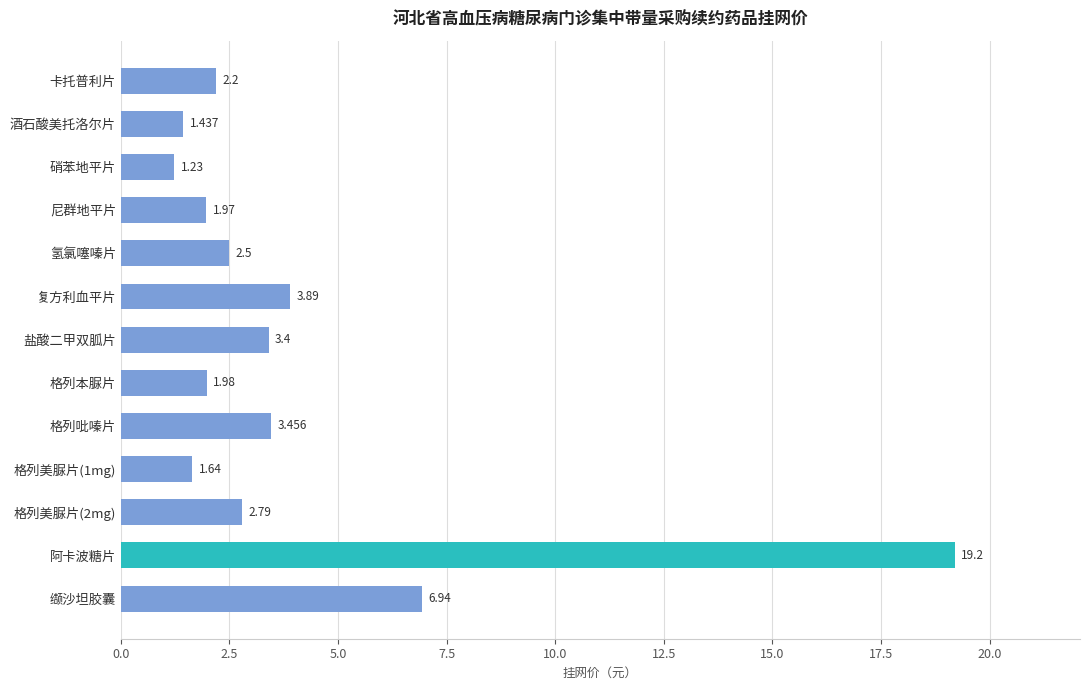

Which category has the lowest value across all series?

硝苯地平片